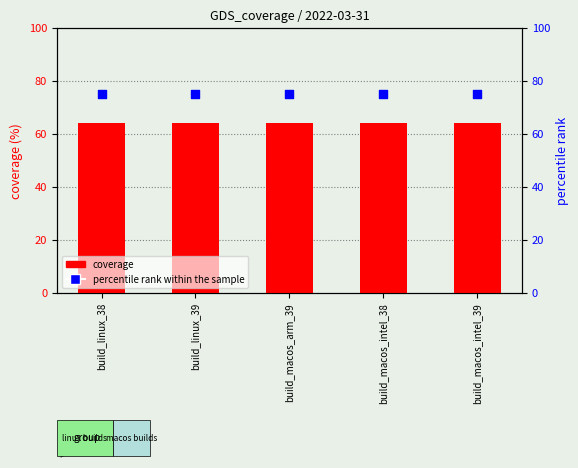

Which series reaches the maximum Y coordinate?

percentile rank within the sample